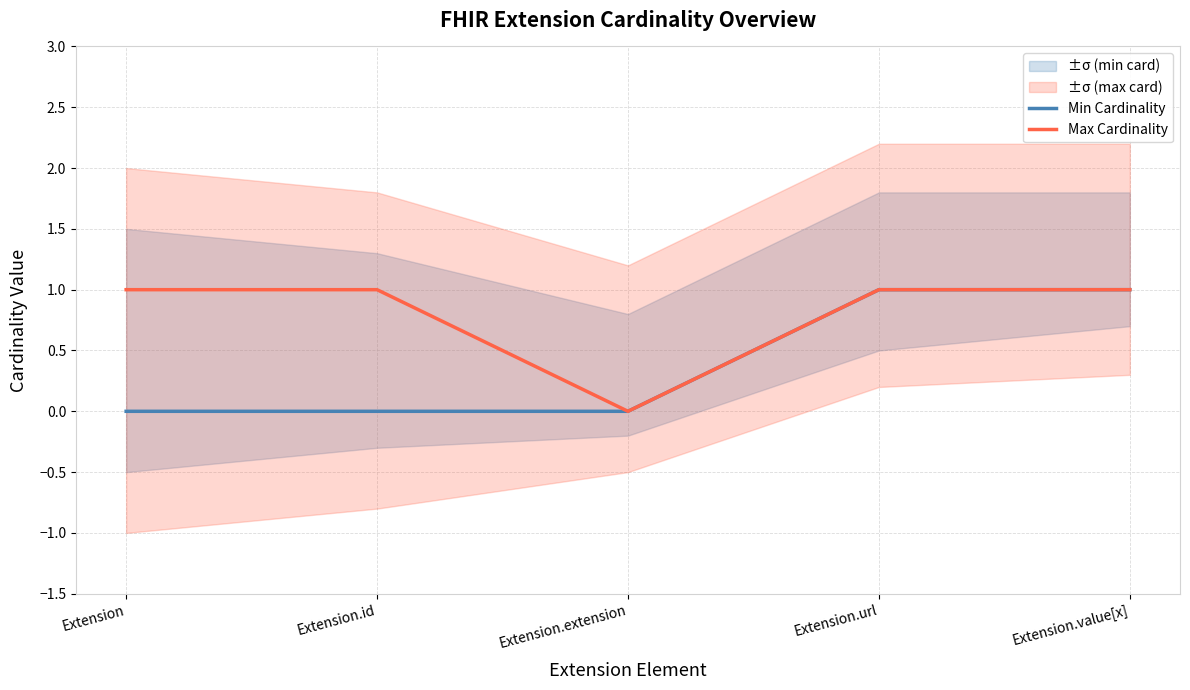

Rank the series by their average value, from highest to lowest.

Max Cardinality, Min Cardinality